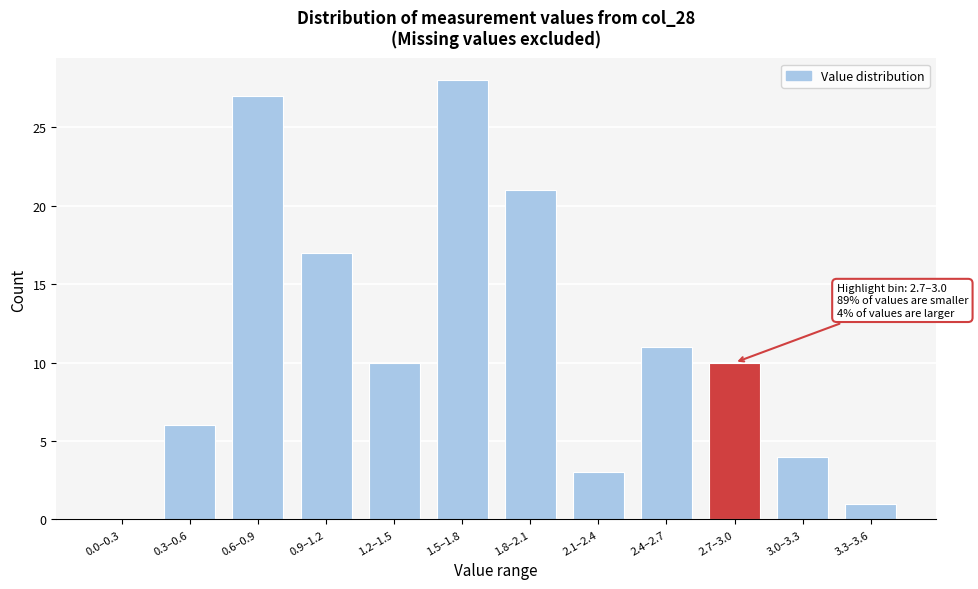

Reading left to right, extract all data points from this chart.

0.0–0.3=0	0.3–0.6=6	0.6–0.9=27	0.9–1.2=17	1.2–1.5=10	1.5–1.8=28	1.8–2.1=21	2.1–2.4=3	2.4–2.7=11	2.7–3.0=10	3.0–3.3=4	3.3–3.6=1